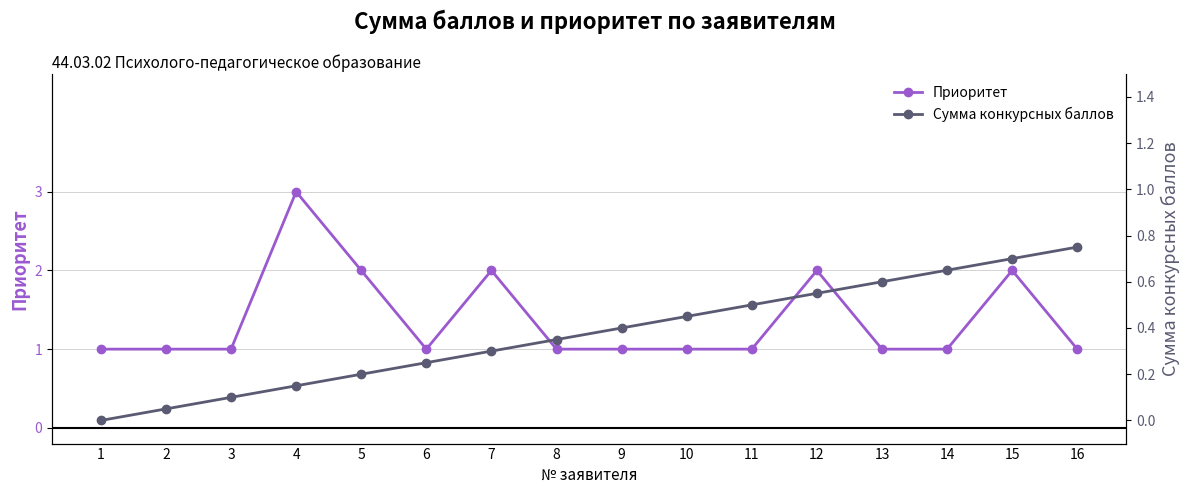

Does the chart have visible grid lines?

Yes